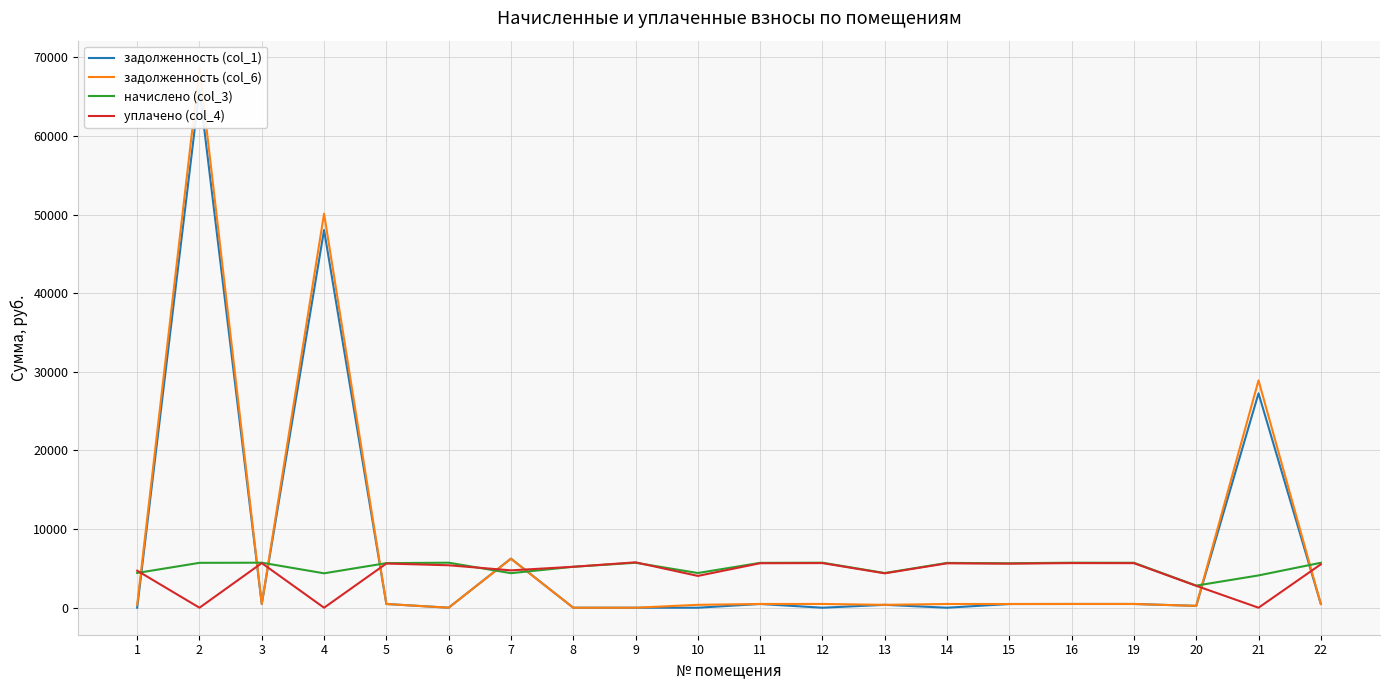

Reading left to right, extract all data points from this chart.

задолженность (col_1): 0.0	65926.3	477.2	48040.9	472.6	0.0	6245.4	0.0	0.0	0.0	475.7	0.0	367.8	0.0	471.1	477.2	476.5	234.4	27275.0	476.5
задолженность (col_6): 368.5	68694.0	477.2	50121.2	472.6	0.0	6228.5	0.6	0.0	367.8	475.7	477.2	367.8	474.9	471.1	477.2	476.5	234.4	28917.2	476.5
начислено (col_3): 4422.5	5708.5	5727.0	4376.2	5671.4	5727.0	4394.8	5207.3	5717.8	4413.2	5708.5	5727.0	4413.2	5699.3	5653.0	5727.0	5717.8	2812.6	4107.8	5717.8
уплачено (col_4): 4712.6	0.0	5676.2	0.0	5621.2	5400.0	4752.5	5206.7	5774.0	4045.5	5657.9	5676.2	4374.1	5648.8	5602.9	5676.2	5667.1	2787.6	0.0	5518.7